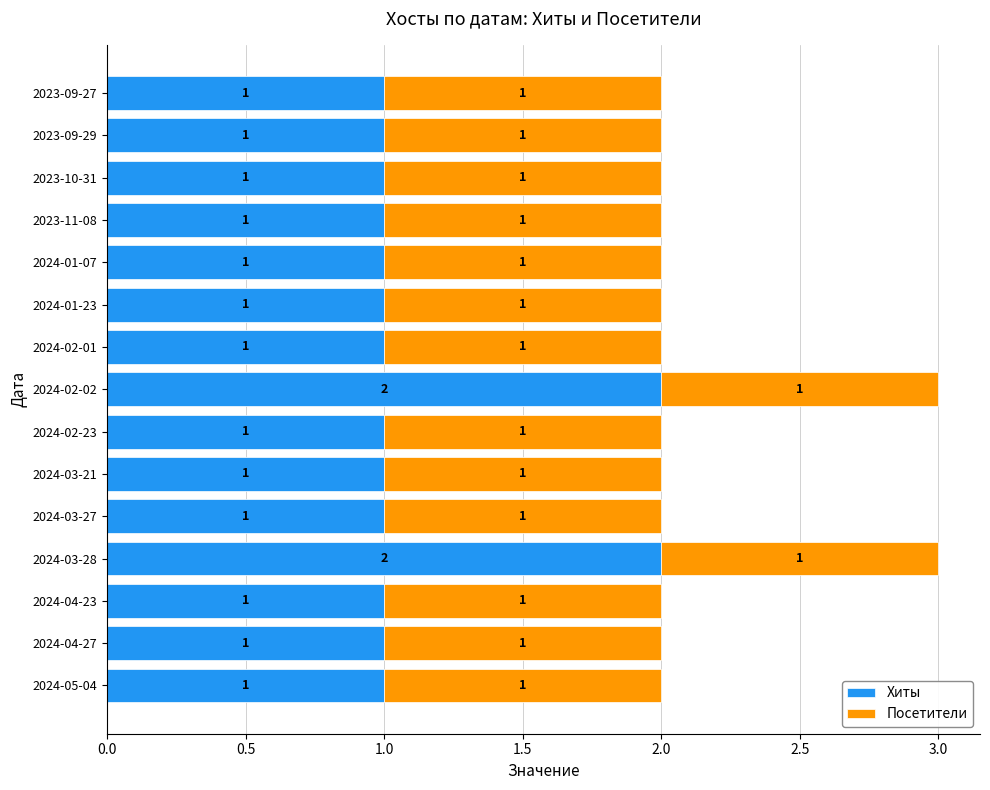

The value of Хиты at 2024-03-27 is 2. True or false?

False